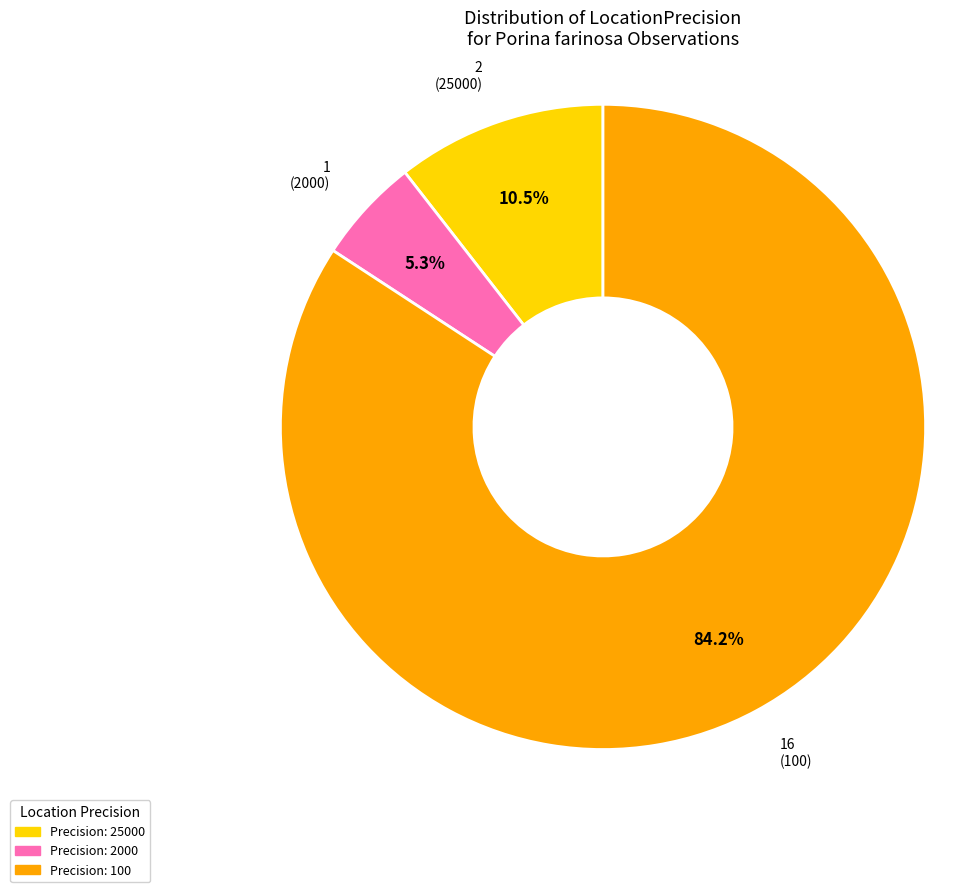

Is there a majority slice in this chart?

Yes